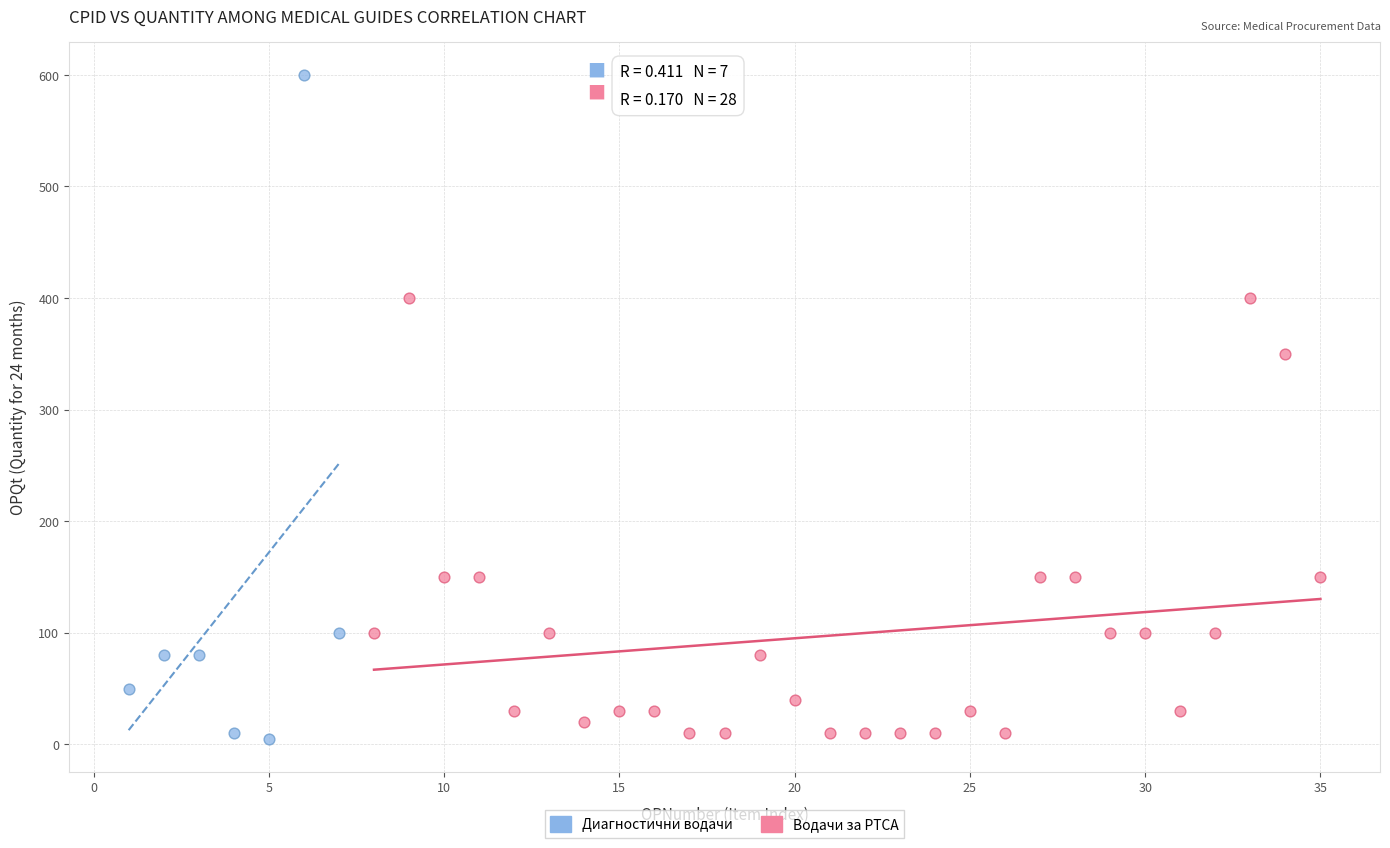

What are all the series names shown in the legend?

Диагностични водачи, Водачи за РТСА